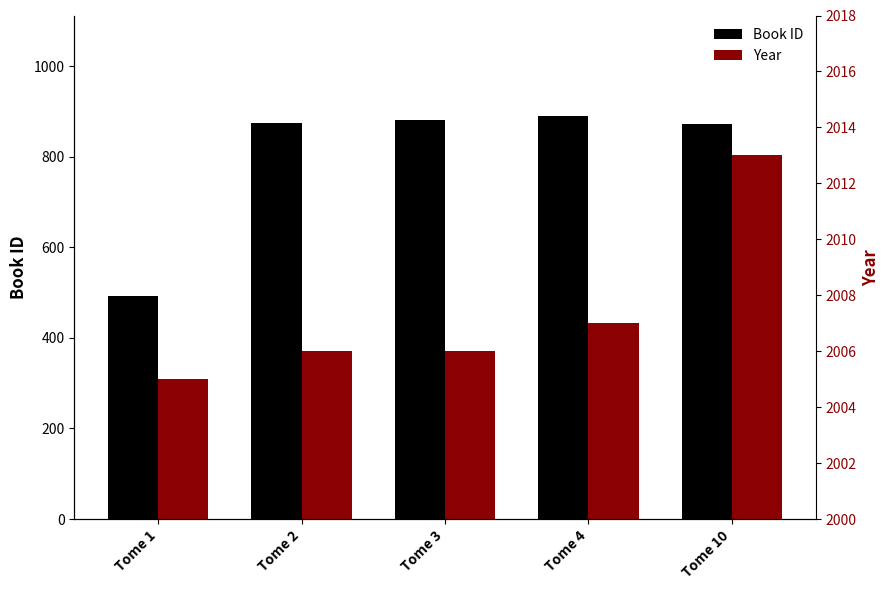

Where does the Book ID series first go above 875?

Tome 3